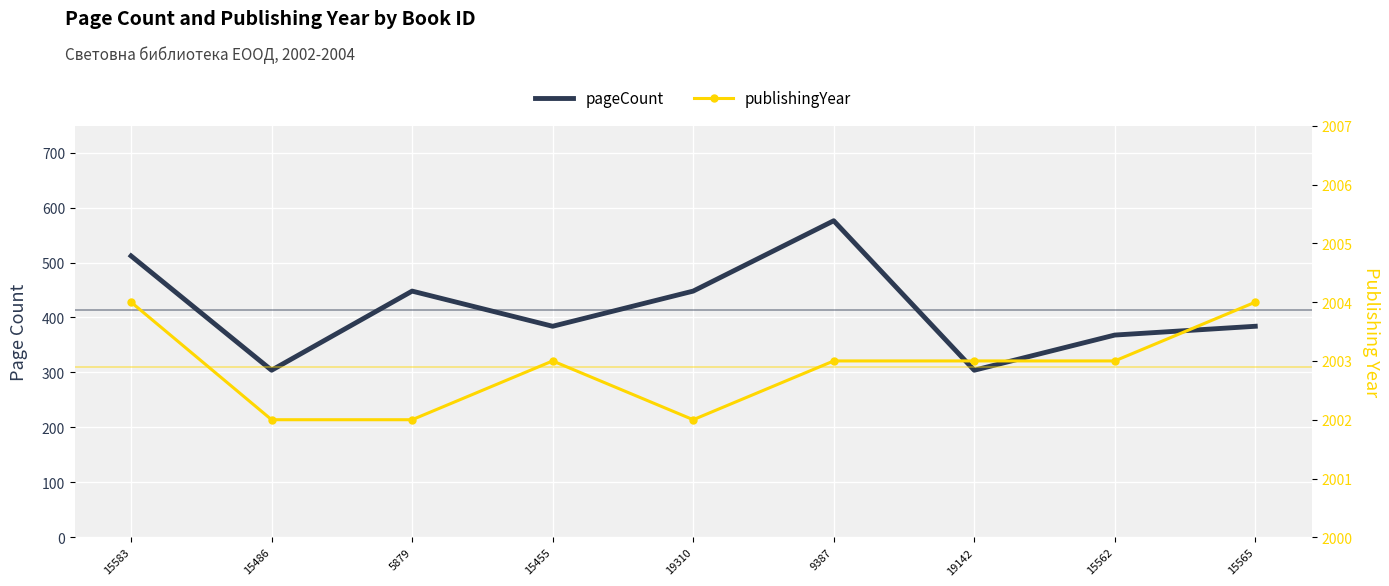

At which label does pageCount reach its minimum?

15486